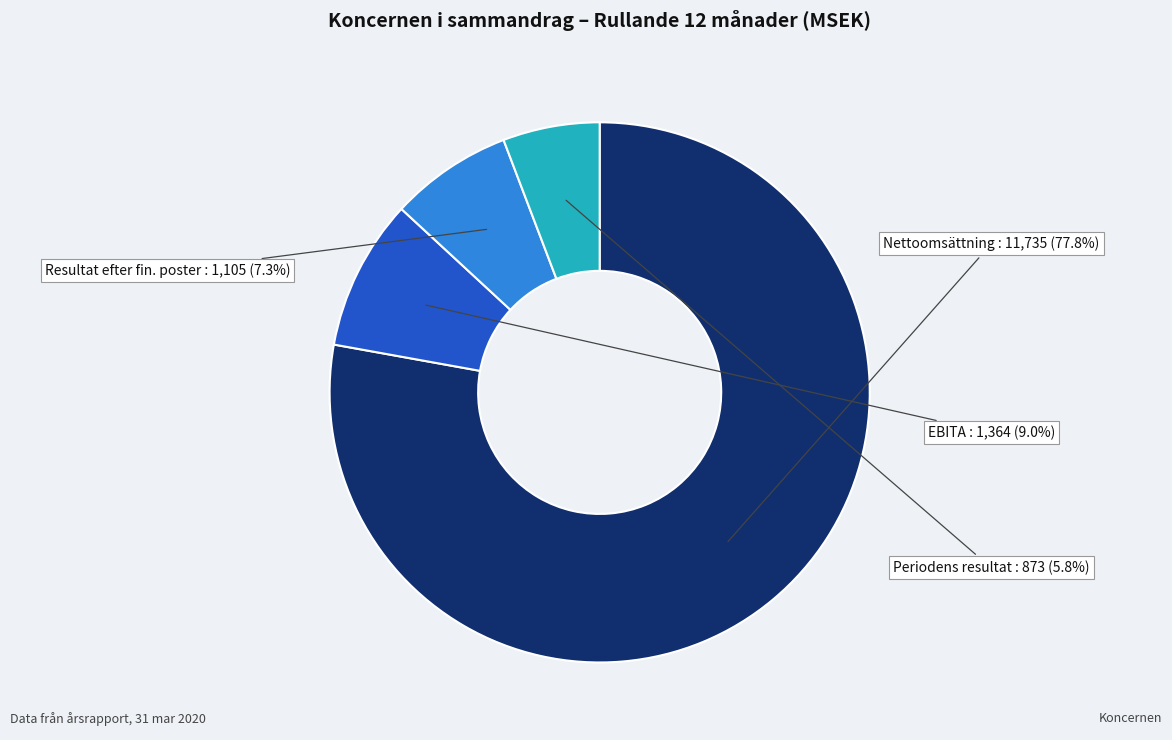

Between Nettoomsättning and Periodens resultat, which is larger?

Nettoomsättning